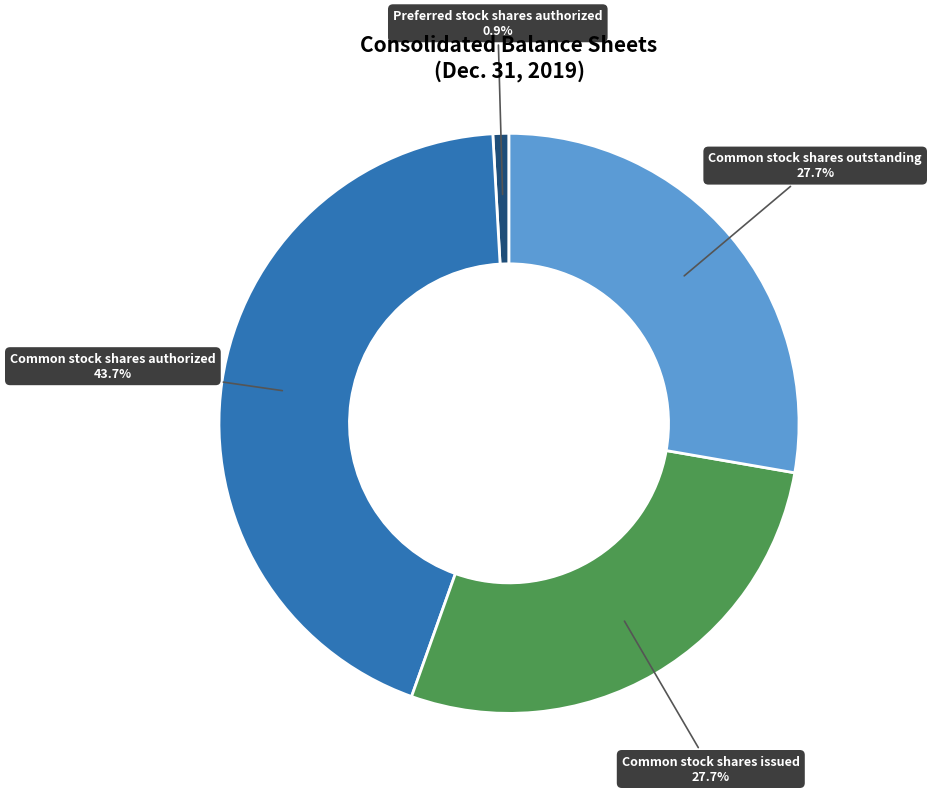

Is there any slice that represents more than half of the pie?

No